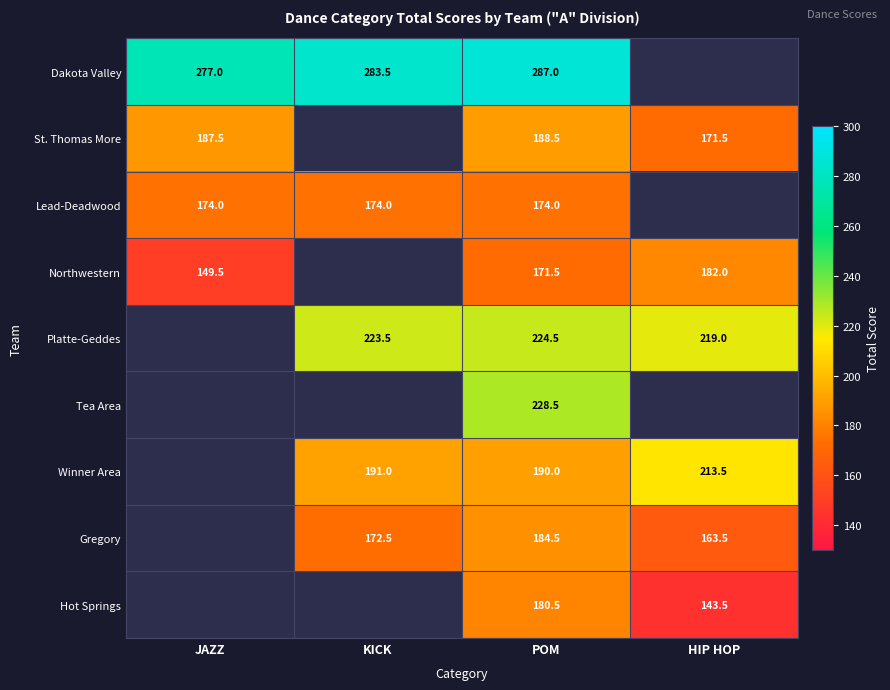

At which category does the chart reach its minimum across all series?

HIP HOP